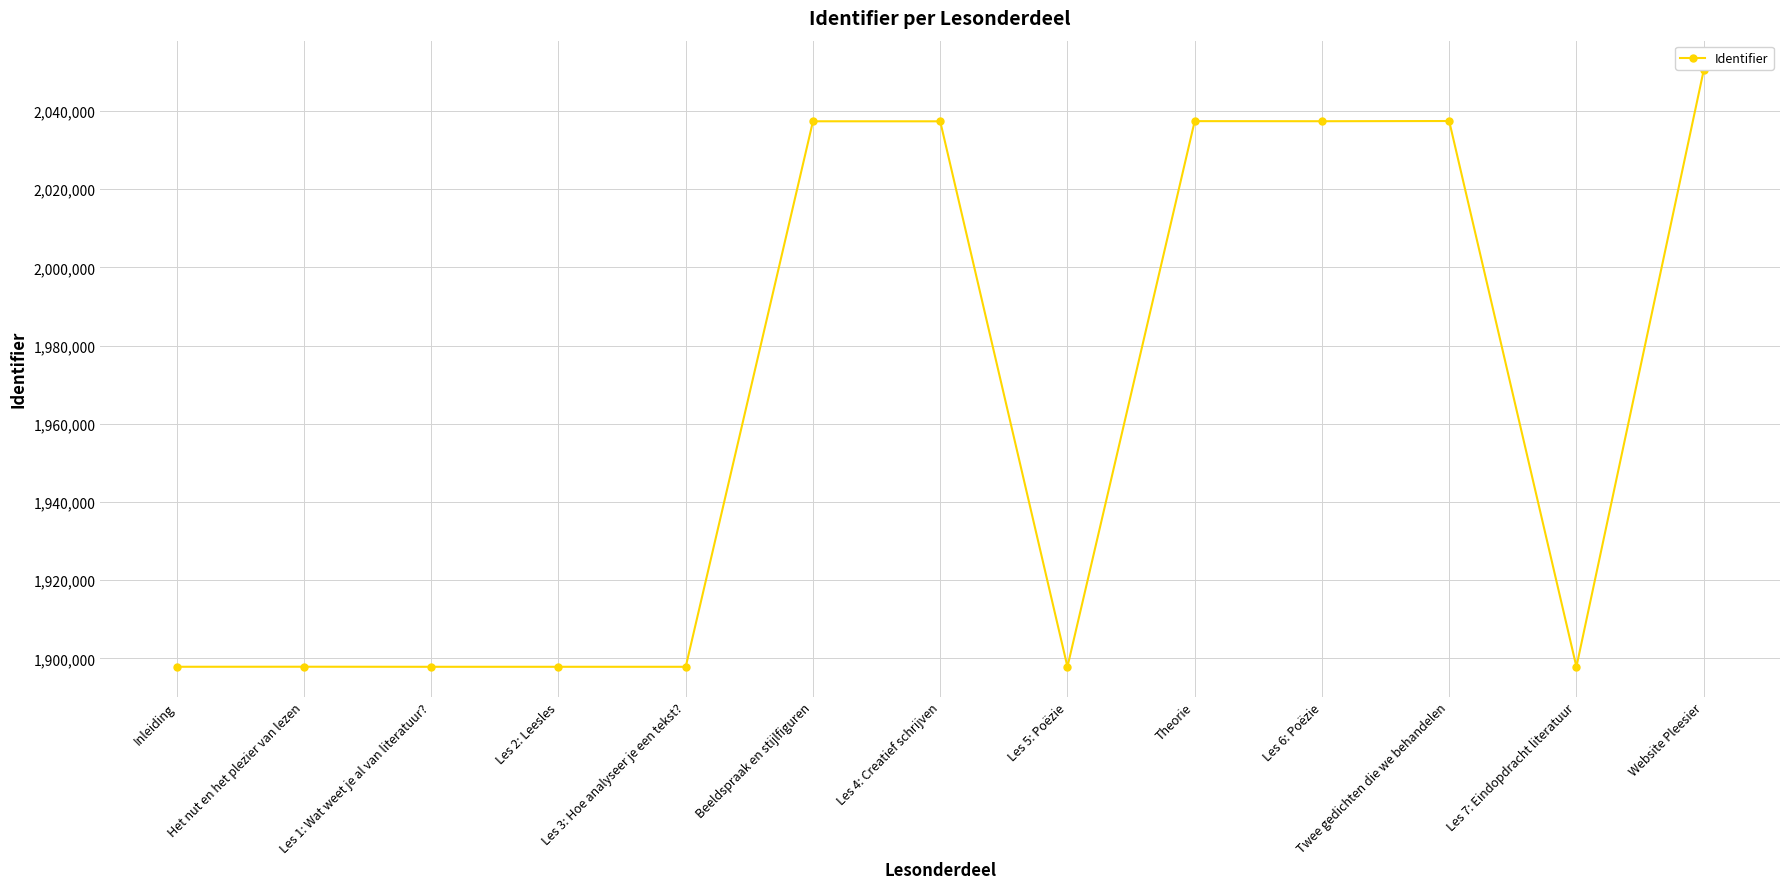

What is the label of the 10th point from the left?

Les 6: Poëzie